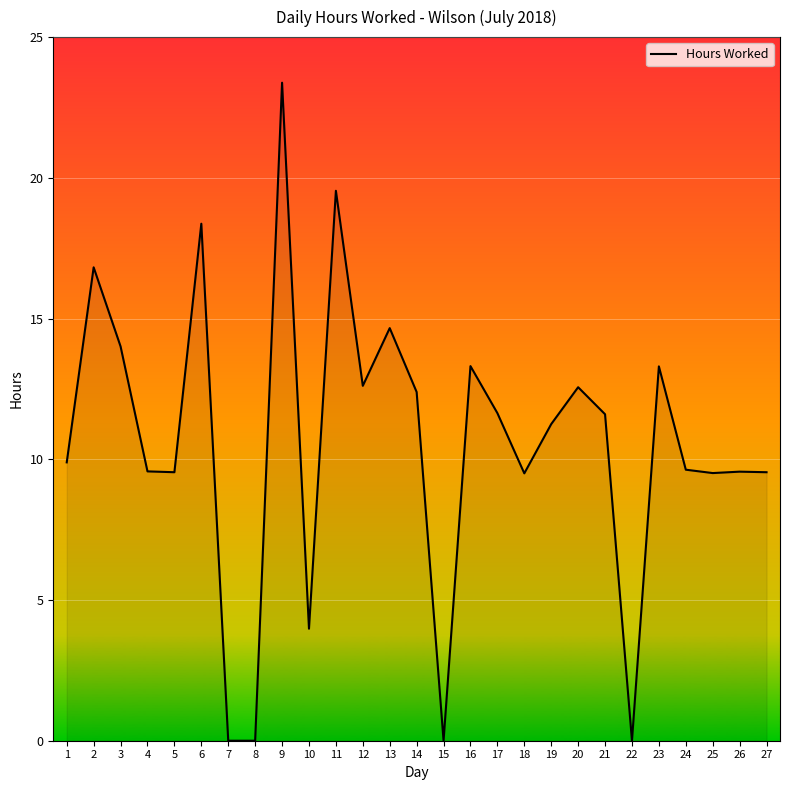

Does the chart display data point markers on the line(s)?

No